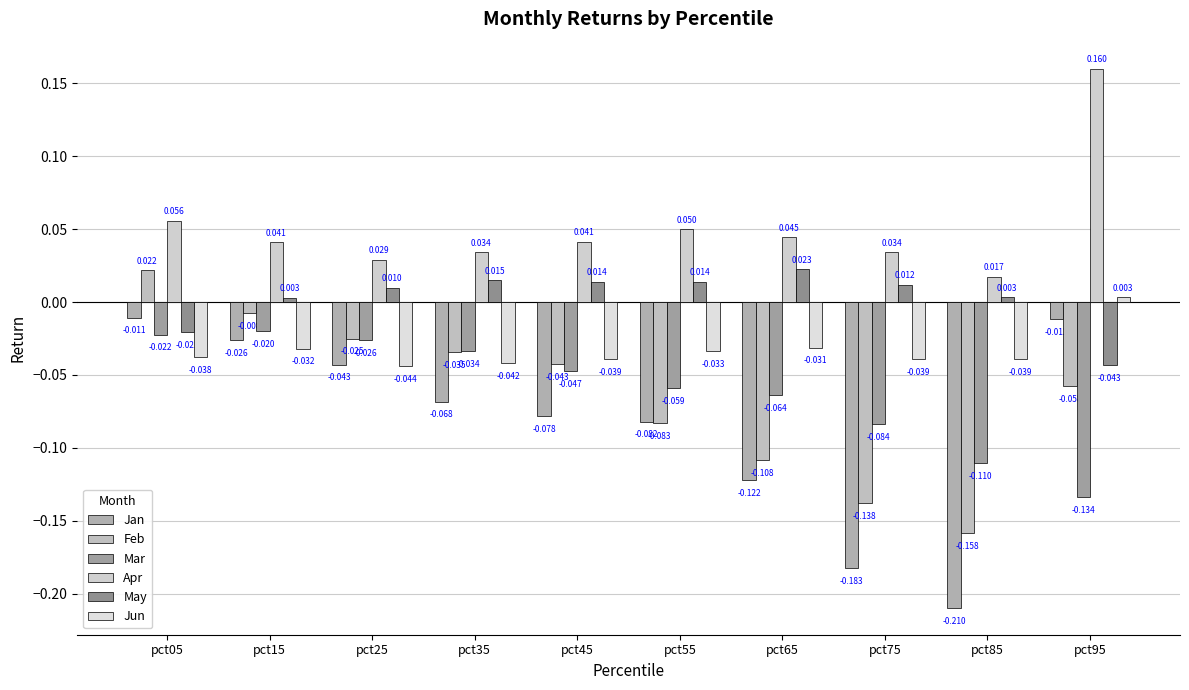

Does the chart contain any negative values?

Yes